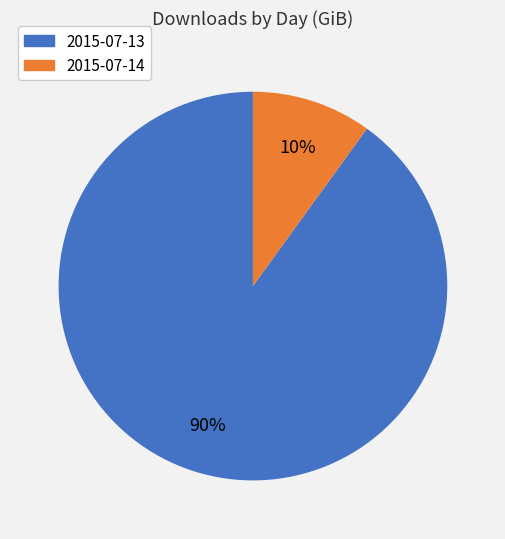

Which slice represents more than half of the pie?

2015-07-13